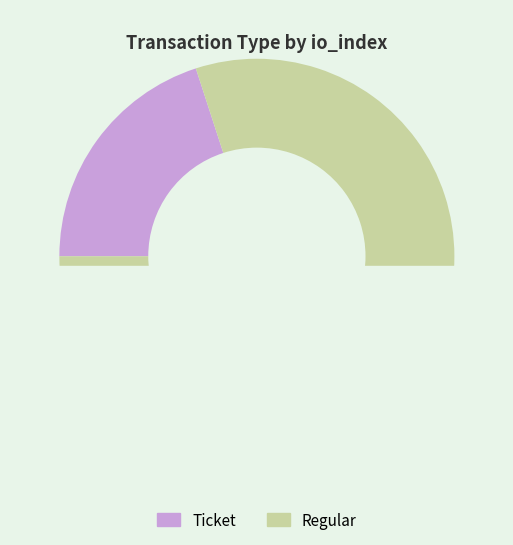

Which category has the biggest portion of the pie?

Regular (io_index=4)